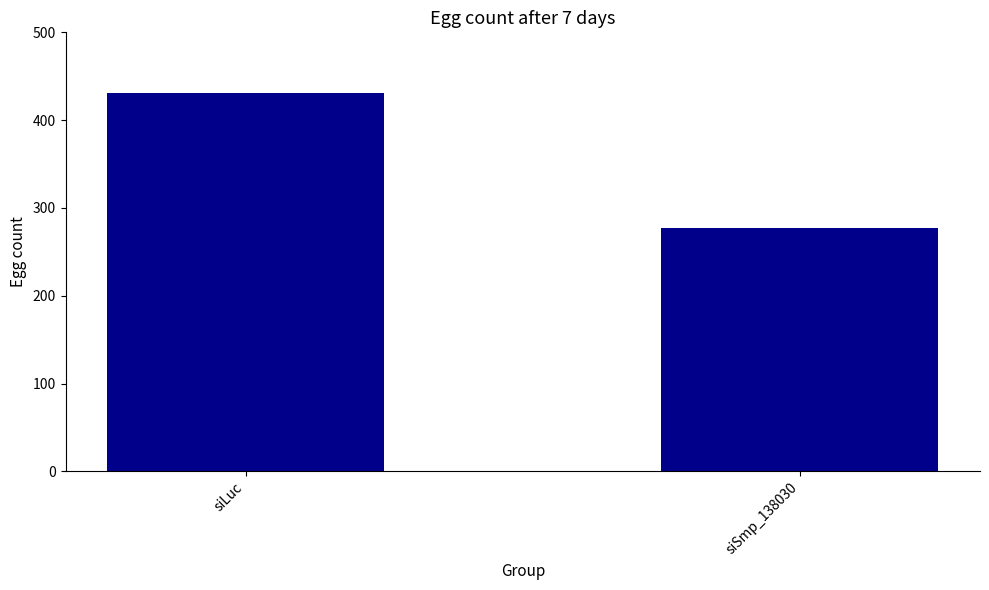

What is the sum of all values?

708.3